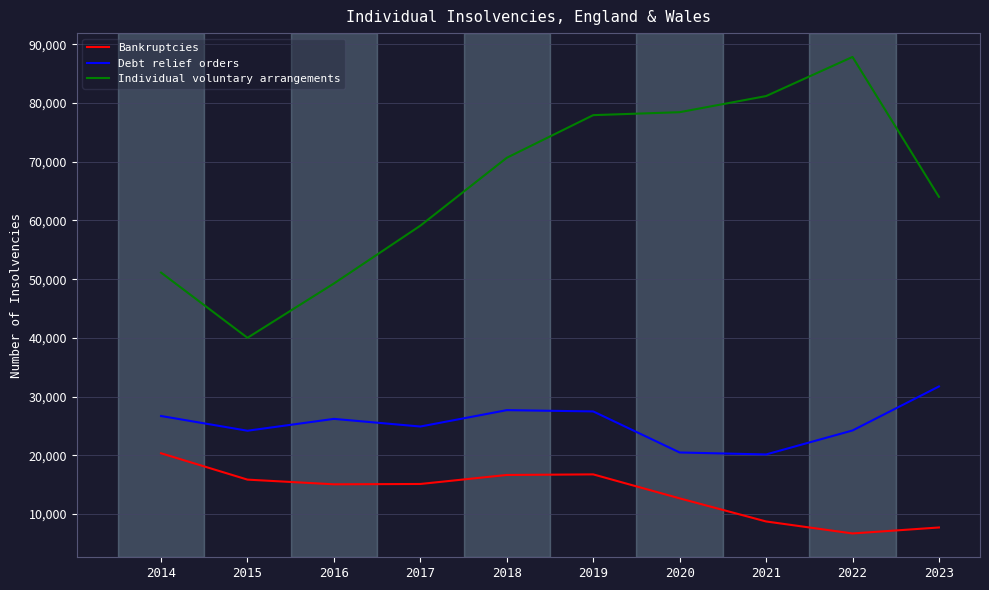

What is the spread (max minus min) of values at 2022?

81171